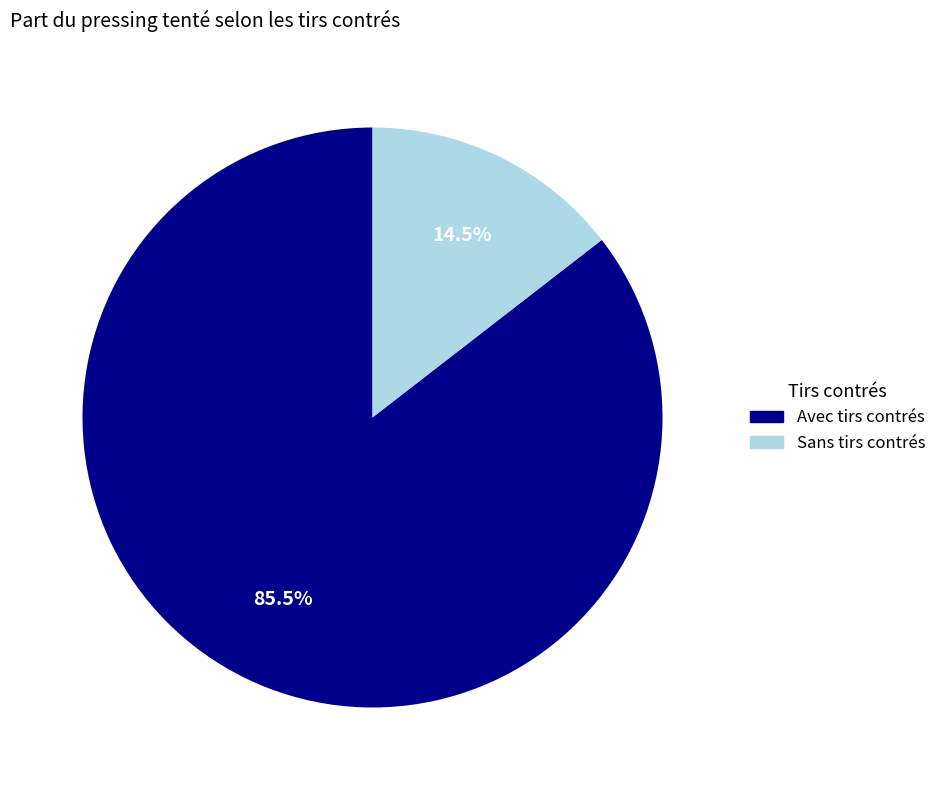

Is there a majority slice in this chart?

Yes